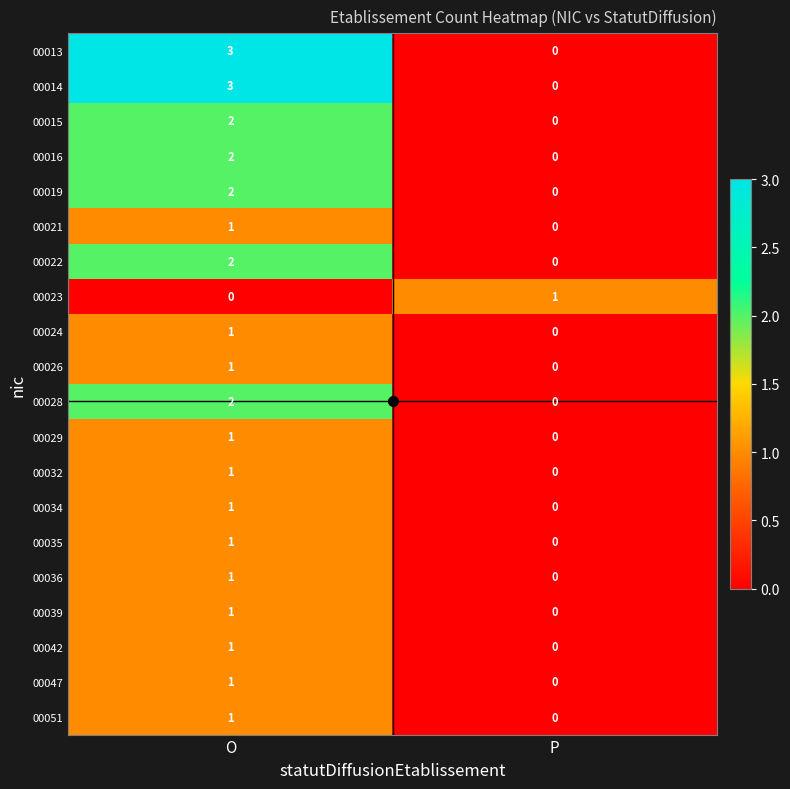

What is the sum of the 00014 values at O and P?

3